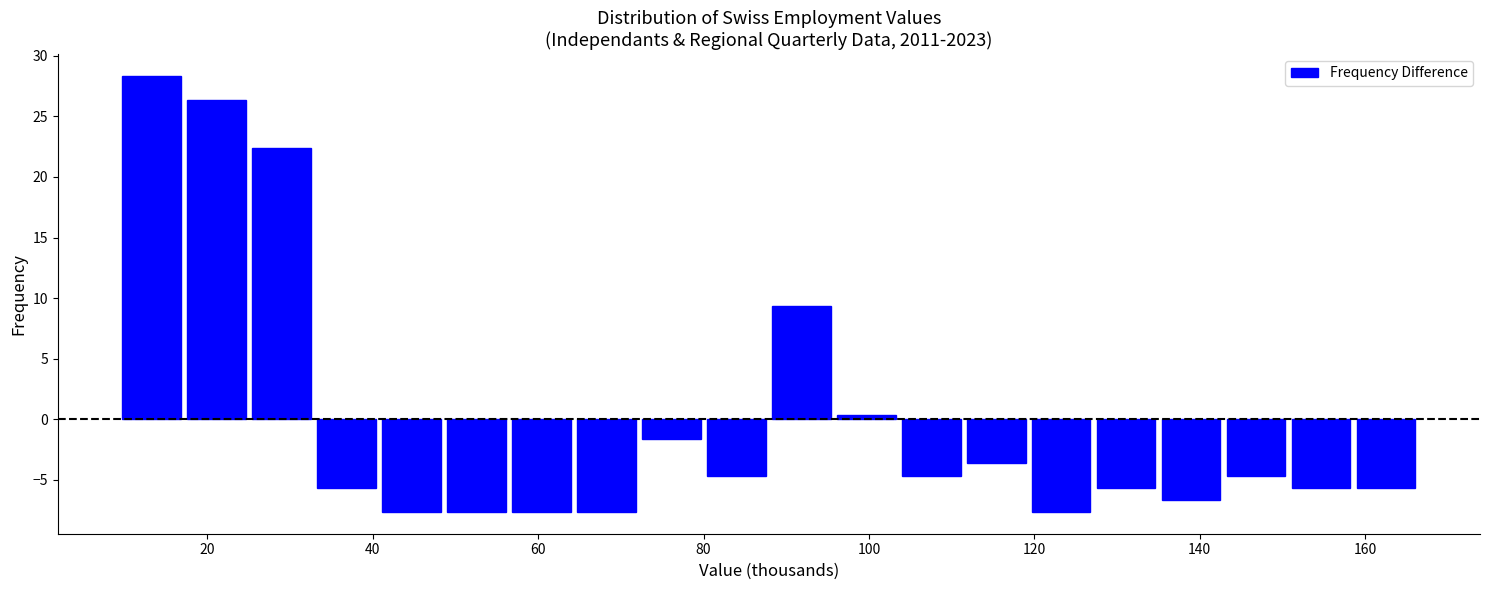

Around what value on the x-axis is the tallest bar? Give the approximate position of its centre, as read against the axis.

14